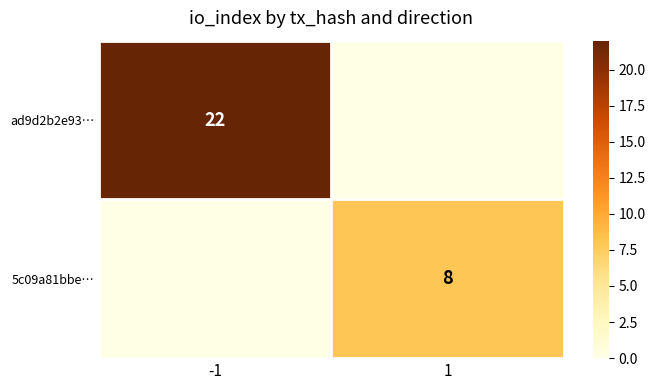

True or false: ad9d2b2e93… has a value of 13 at -1.

False